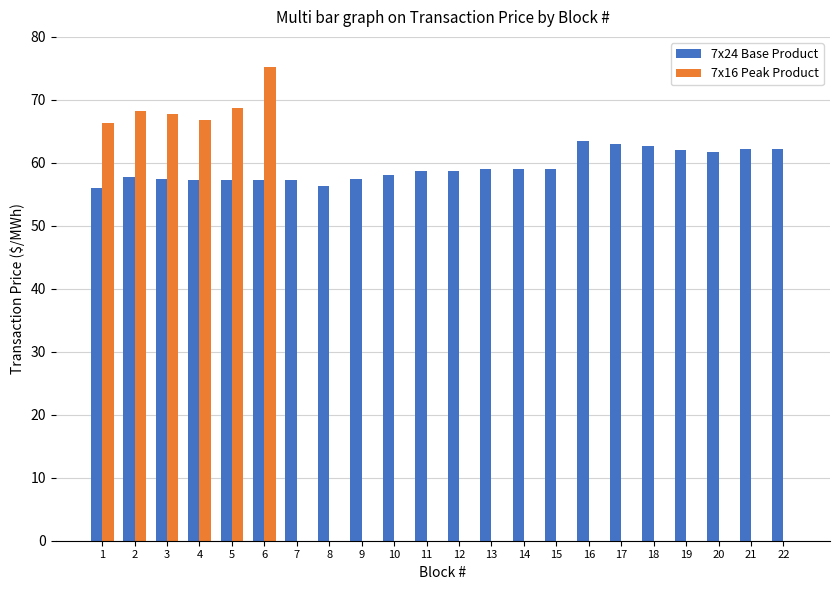

Between 6 and 21, which series saw the biggest shift?

7x16 Peak Product